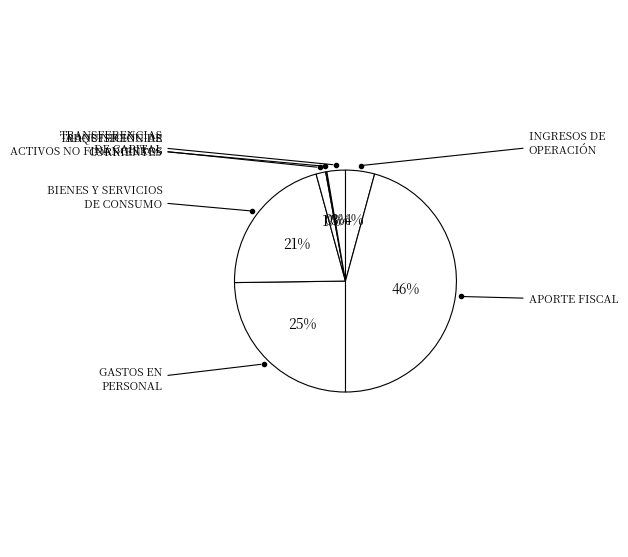

Between ADQUISICIÓN DE ACTIVOS NO FINANCIEROS and GASTOS EN PERSONAL, which is larger?

GASTOS EN PERSONAL